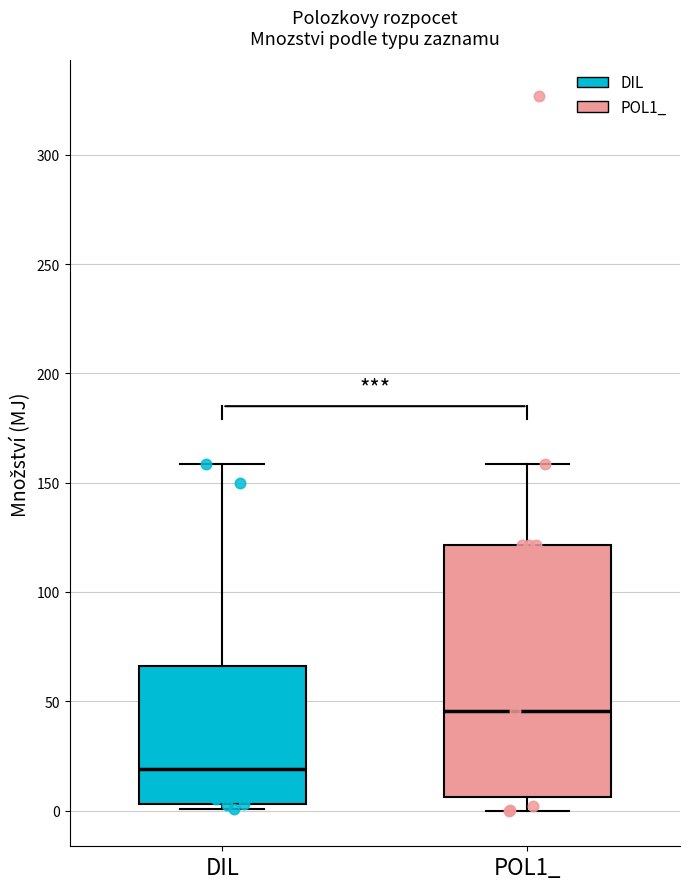

Comparing the boxes themselves (not the whiskers), which one is the tallest?

POL1_